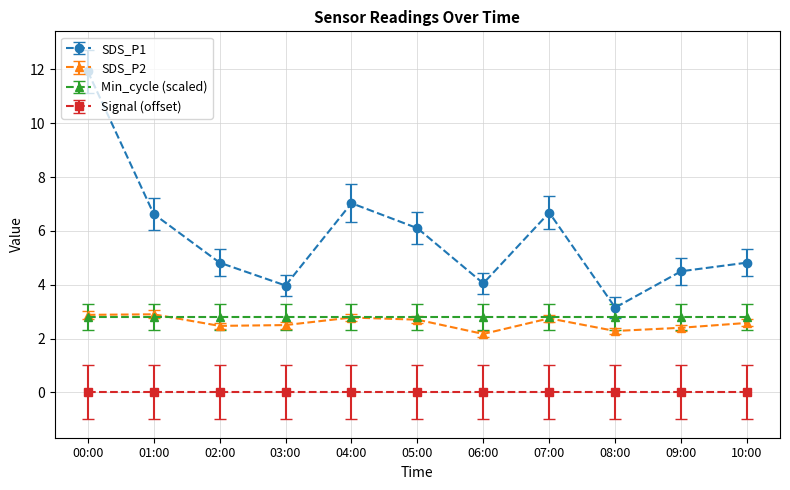

Is it true that SDS_P2 equals 2.4 at 09:00?

True